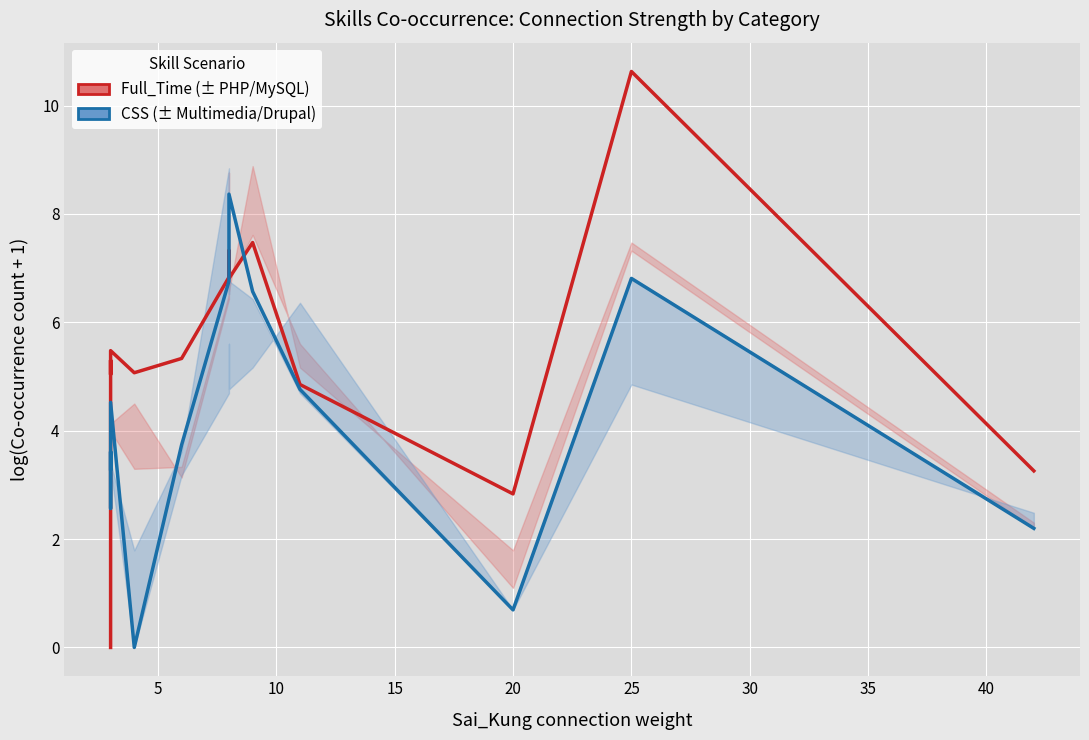

What are all the series names shown in the legend?

Full_Time, CSS